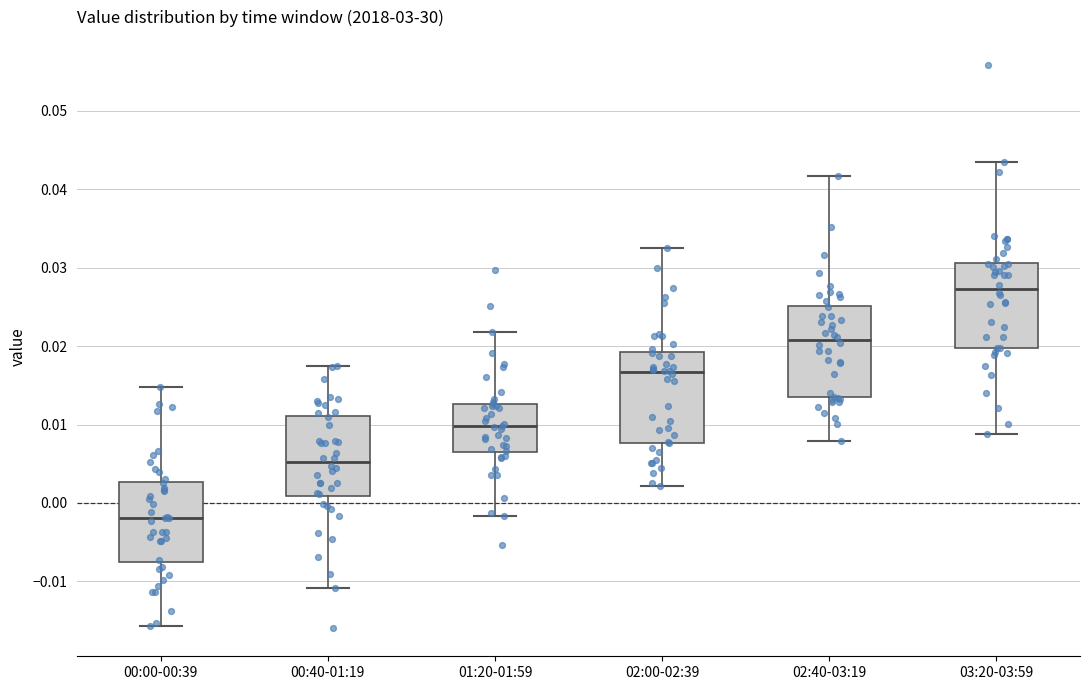

Reading left to right, read every box against the y-axis: the position of its median line, the range the box covers, and the ends of its whiskers. The values are not printed on the chart, so give them approximately, as read against the axis.

00:00-00:39: median -0.002, box -0.007 to 0.003, whiskers -0.016 to 0.015
00:40-01:19: median 0.005, box 0.001 to 0.011, whiskers -0.011 to 0.018
01:20-01:59: median 0.010, box 0.006 to 0.013, whiskers -0.002 to 0.022
02:00-02:39: median 0.017, box 0.008 to 0.019, whiskers 0.002 to 0.033
02:40-03:19: median 0.021, box 0.013 to 0.025, whiskers 0.008 to 0.042
03:20-03:59: median 0.027, box 0.020 to 0.031, whiskers 0.009 to 0.044